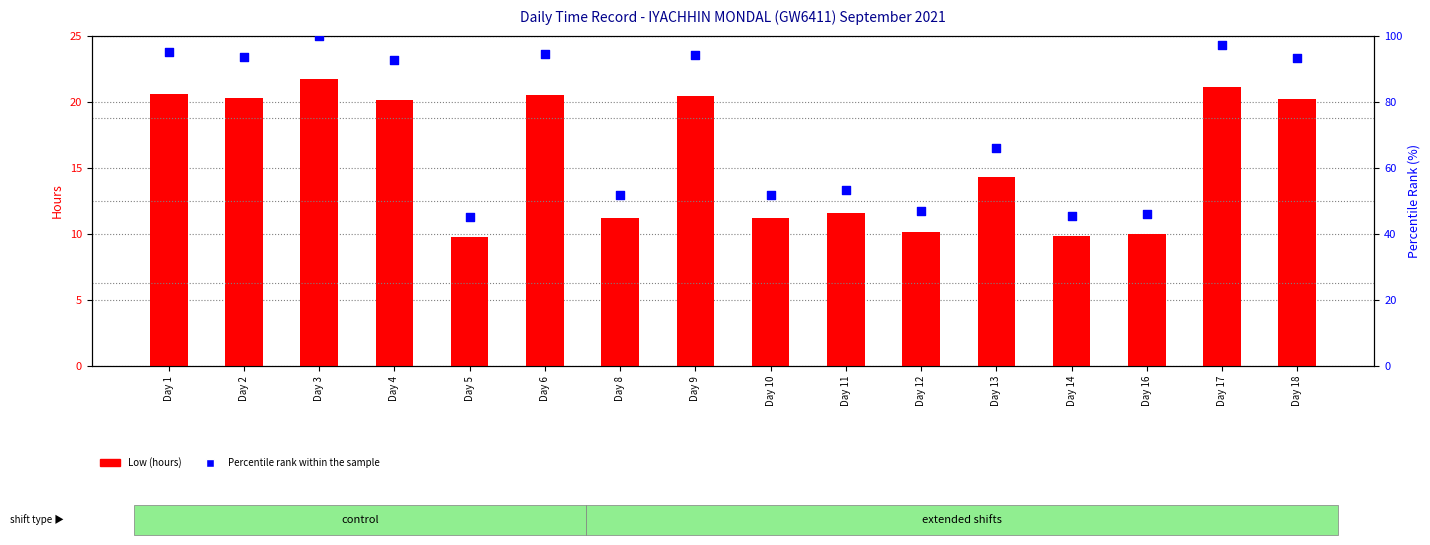

Is the value of Low (hours) at Day 3 greater than the value of Percentile rank within the sample at Day 6?

No